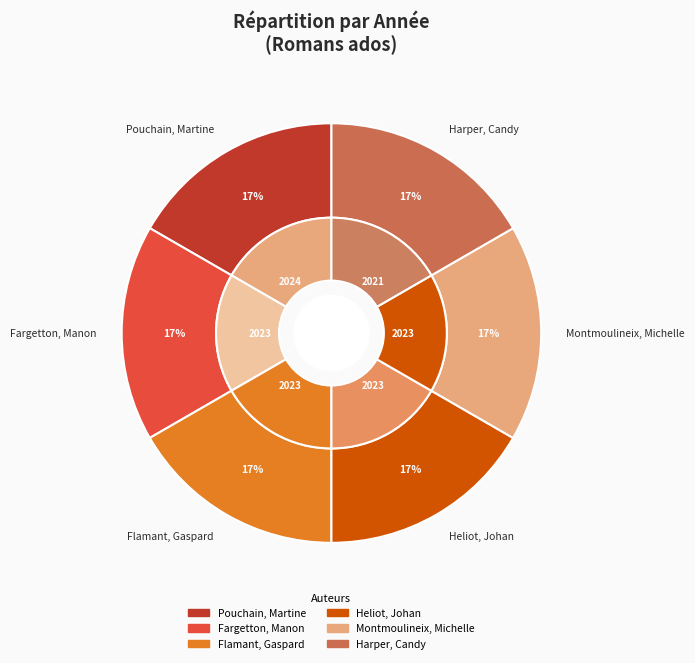

The Heliot, Johan slice represents 2% of the pie. True or false?

False